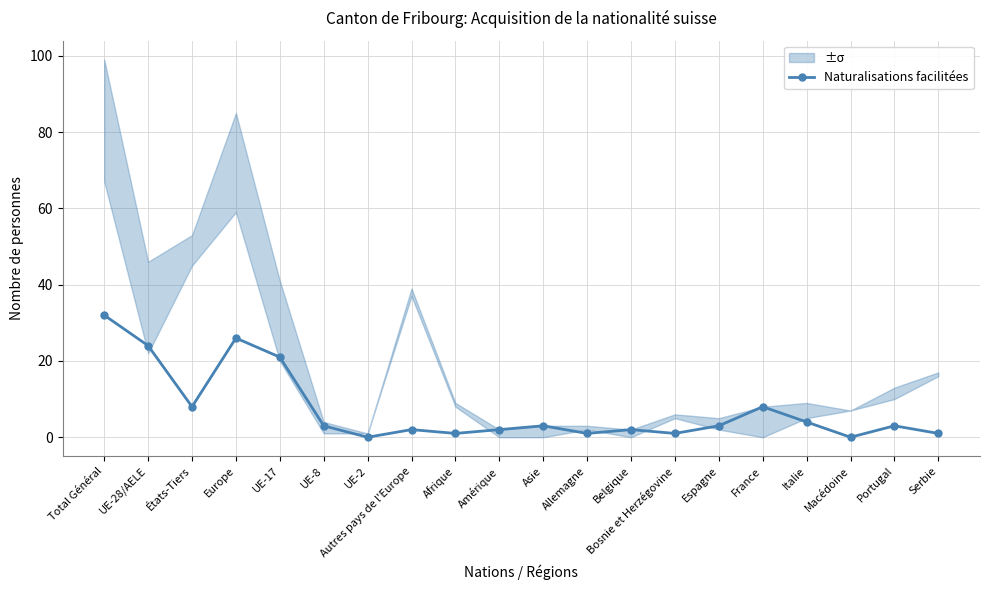

At which label is Naturalisations facilitées closest to 16?

UE-17